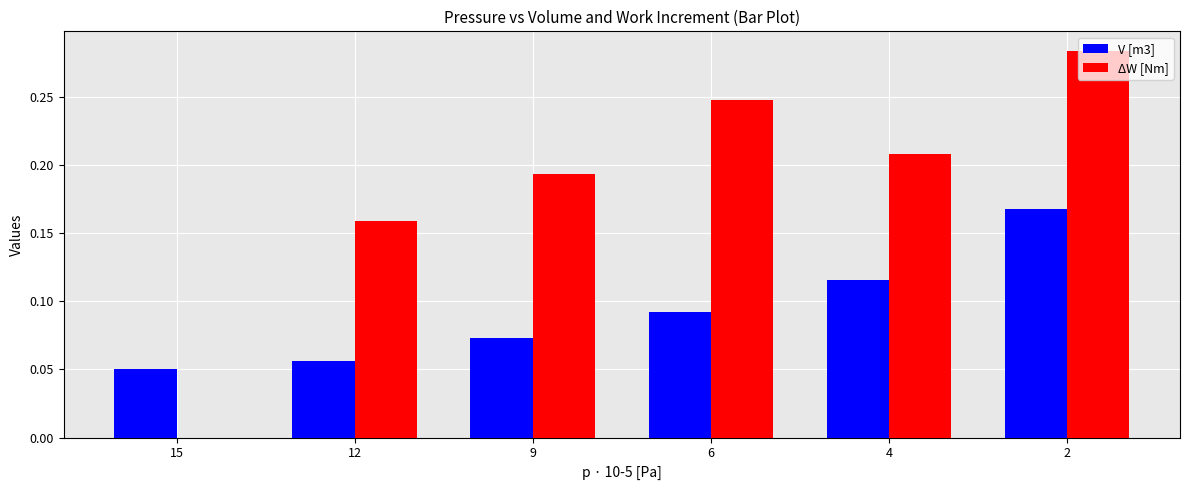

What is the sum of the ΔW [Nm] values at 9 and 6?

0.4